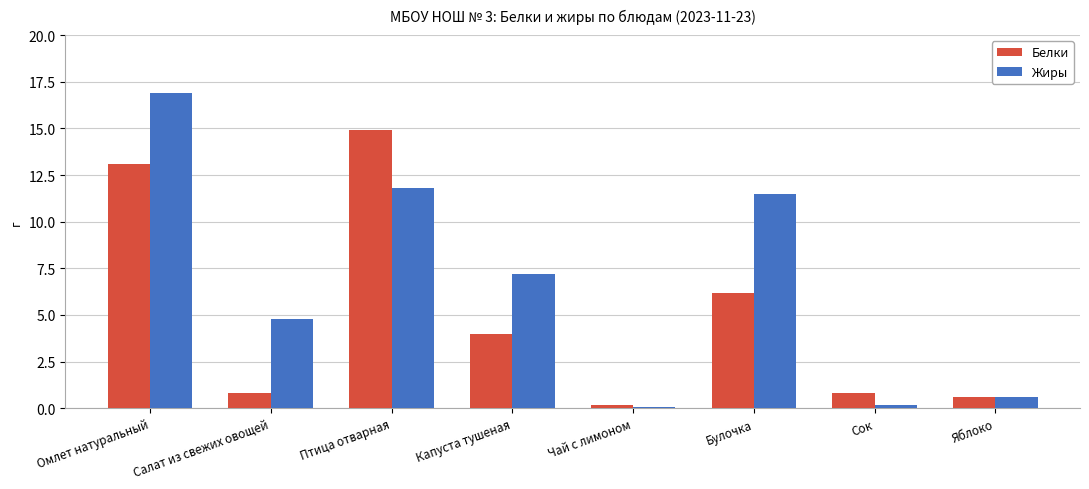

What is the average value of the Белки series?

5.1